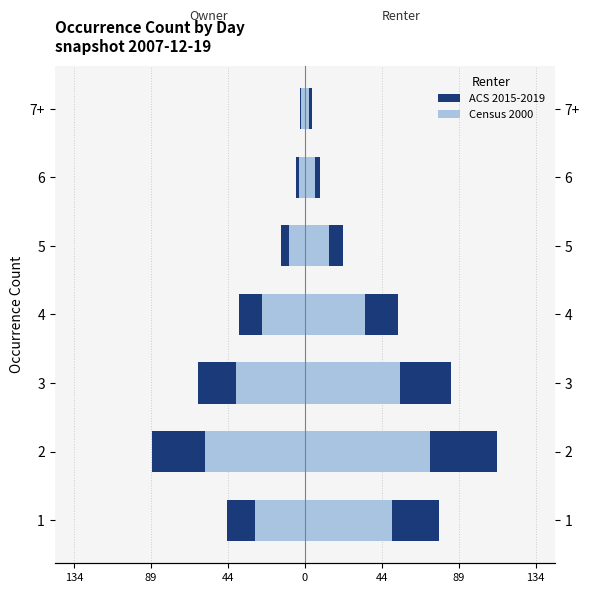

Count the number of categories in the chart.

7